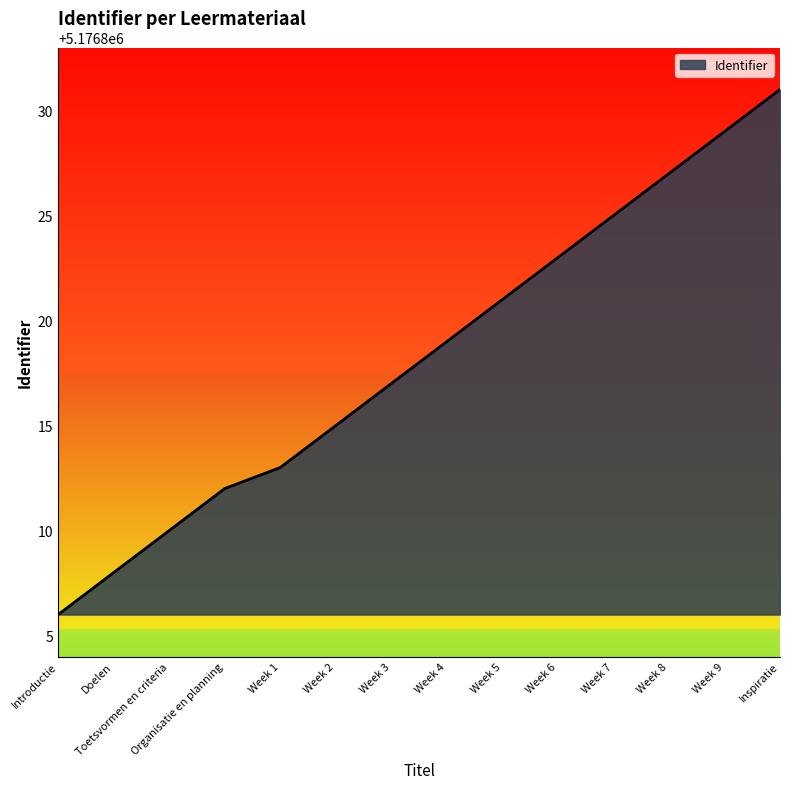

True or false: the data has more than 2 interior local peaks.

False